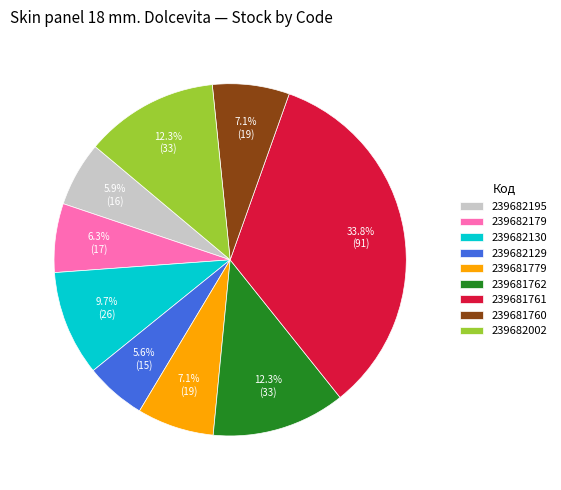

What portion of the pie excludes 239682195?

94.1%